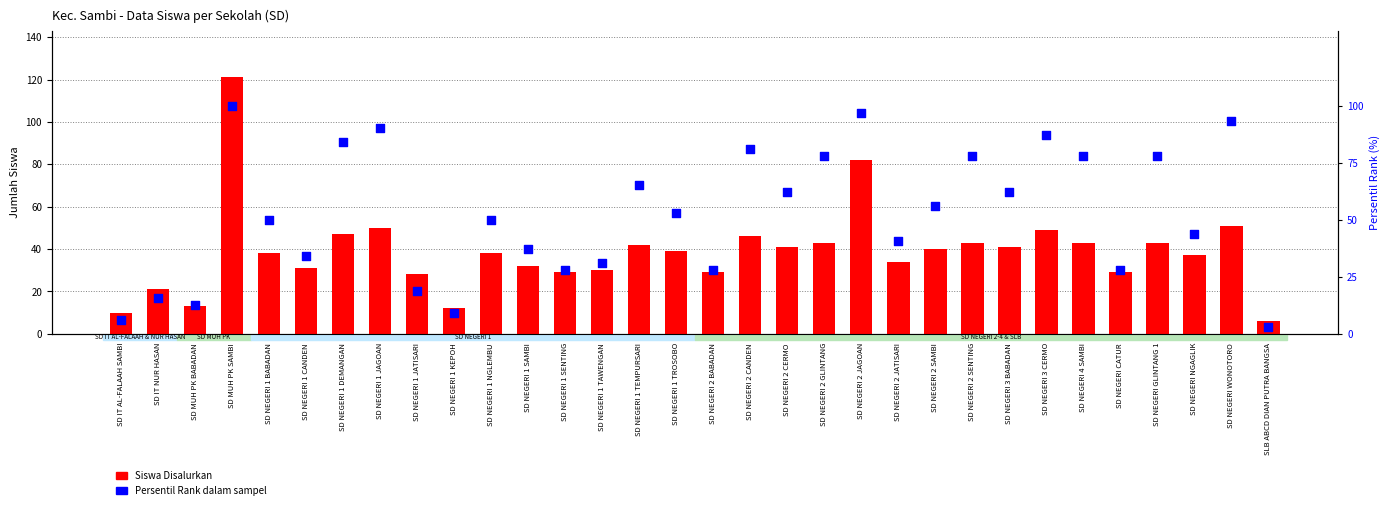

At how many categories does at least one series exceed 3?

32